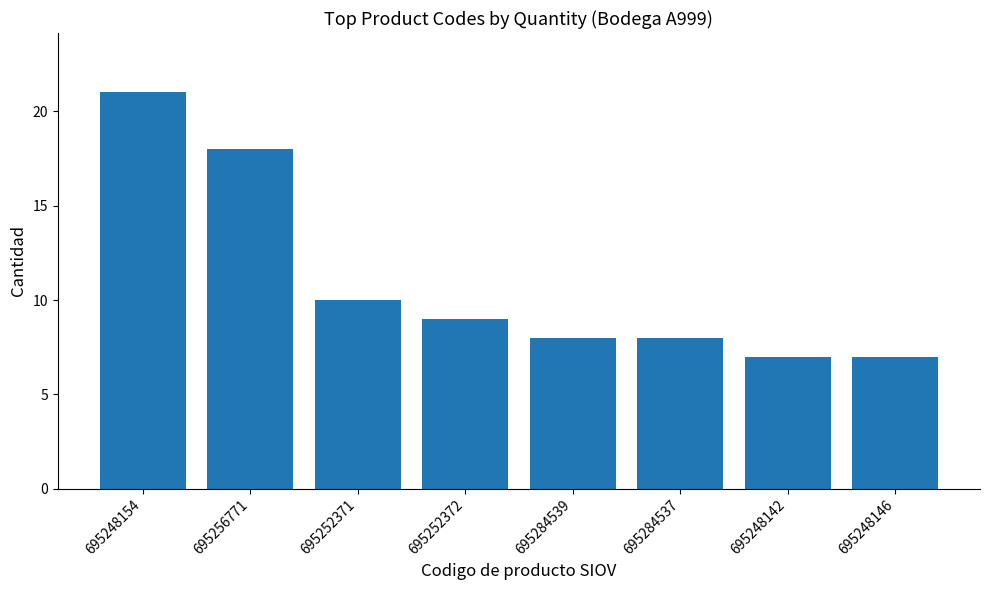

What is the ratio of the value at 695252372 to the value at 695248154?

0.4